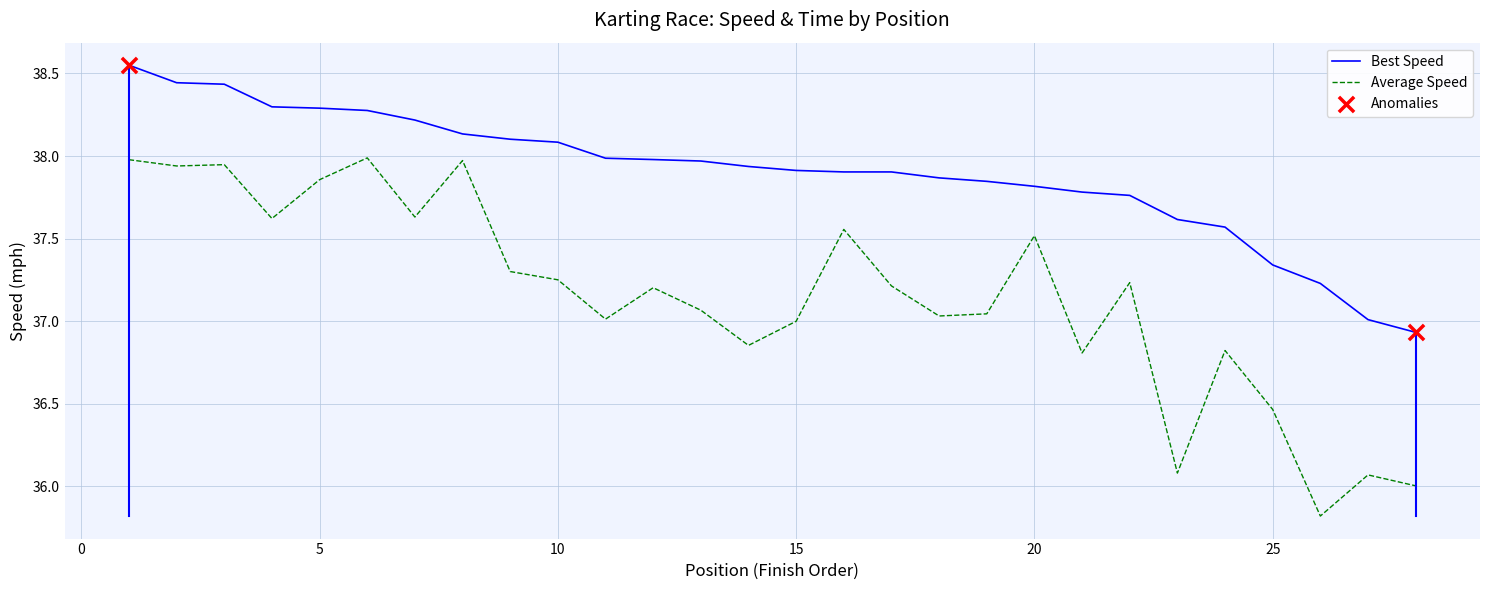

Which series has the largest total across all categories?

Best Speed